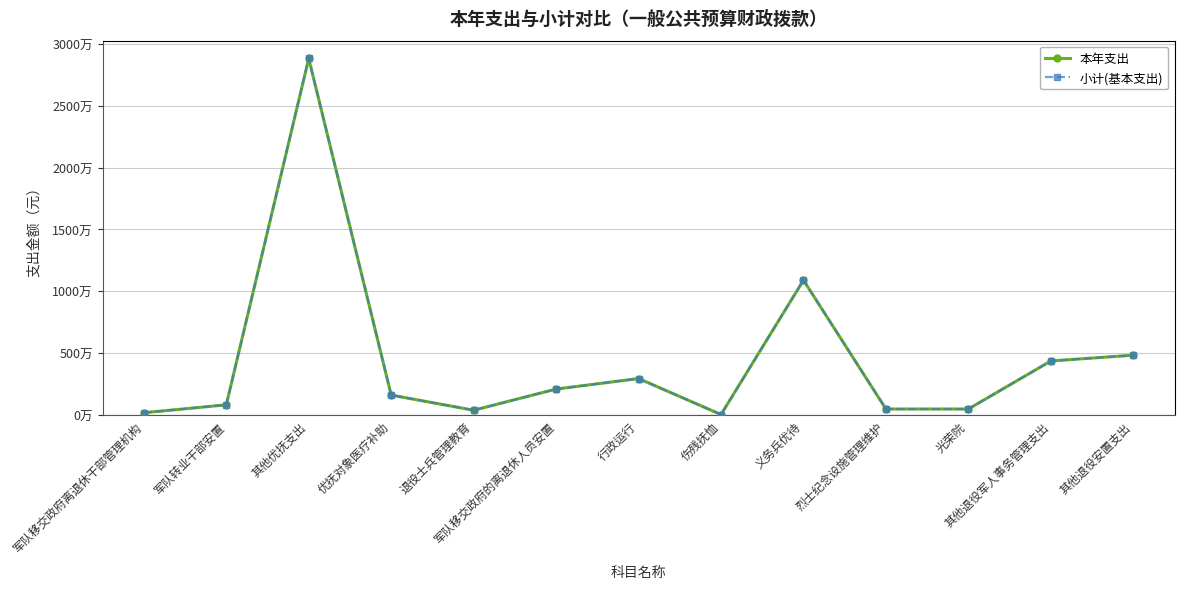

Does the chart have visible grid lines?

Yes